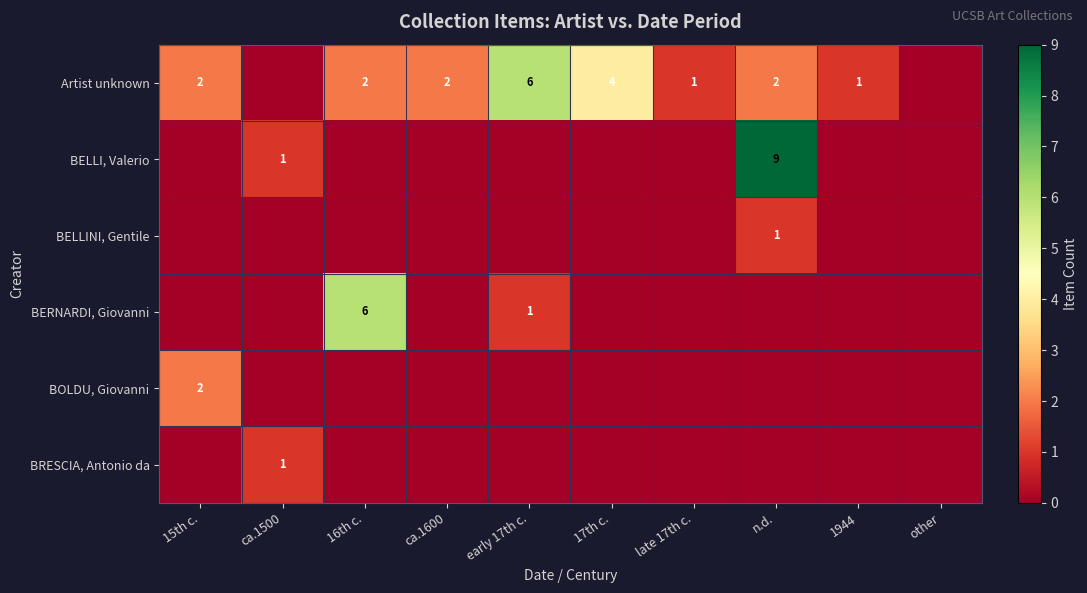

Is it true that BOLDU, Giovanni equals 3 at 15th c.?

False